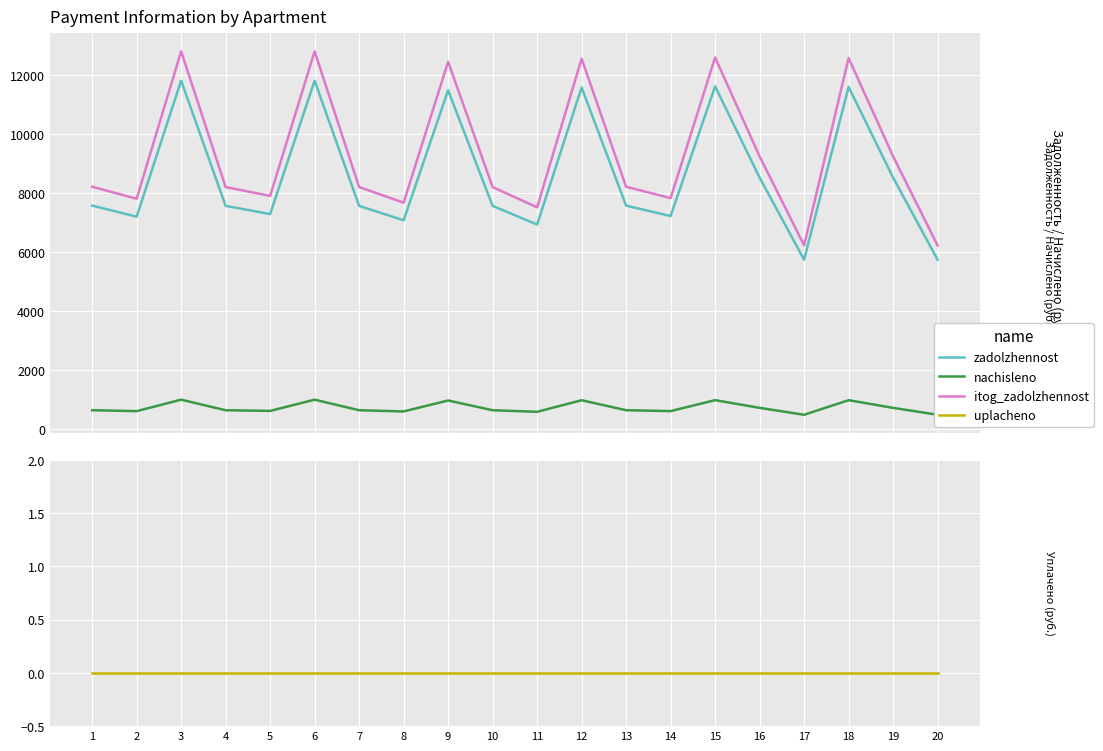

At which category is the sum across all series the highest?

3